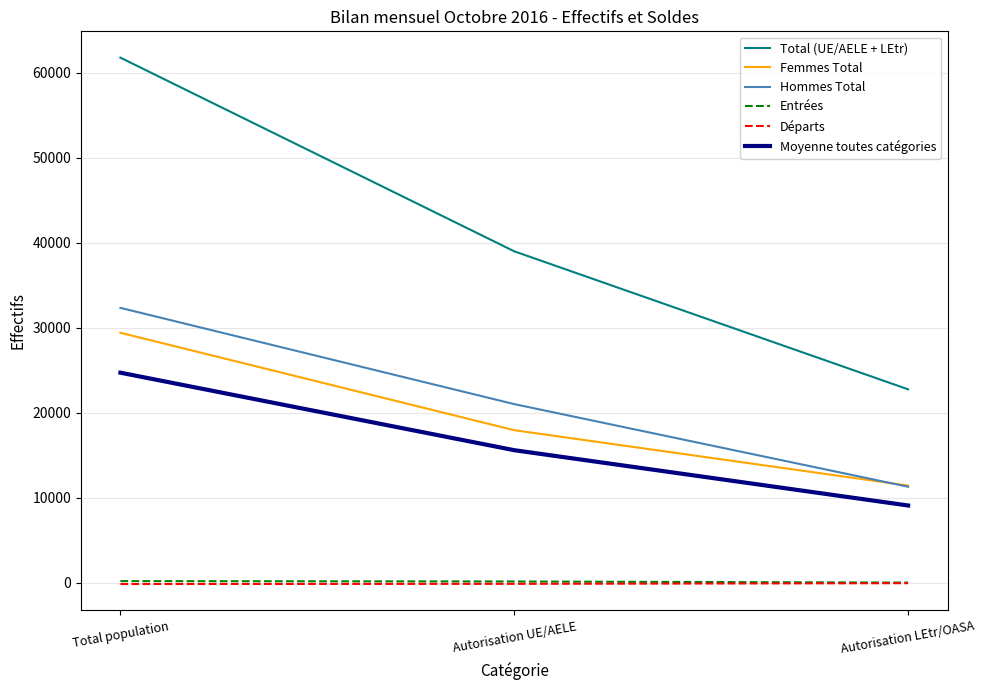

List the labels in order of Hommes Total value, smallest first.

Autorisation LEtr/OASA, Autorisation UE/AELE, Total population